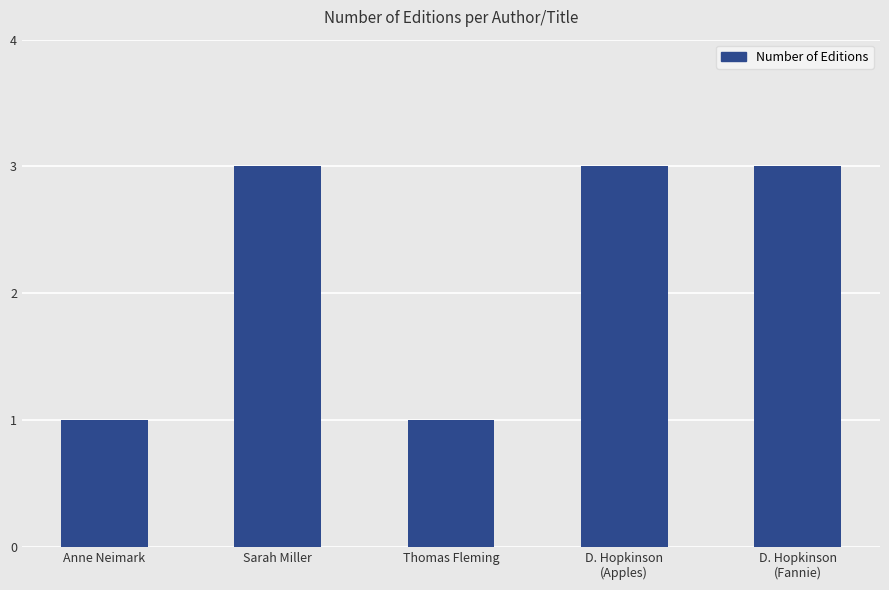

Is it true that the value at Sarah Miller is 4?

False